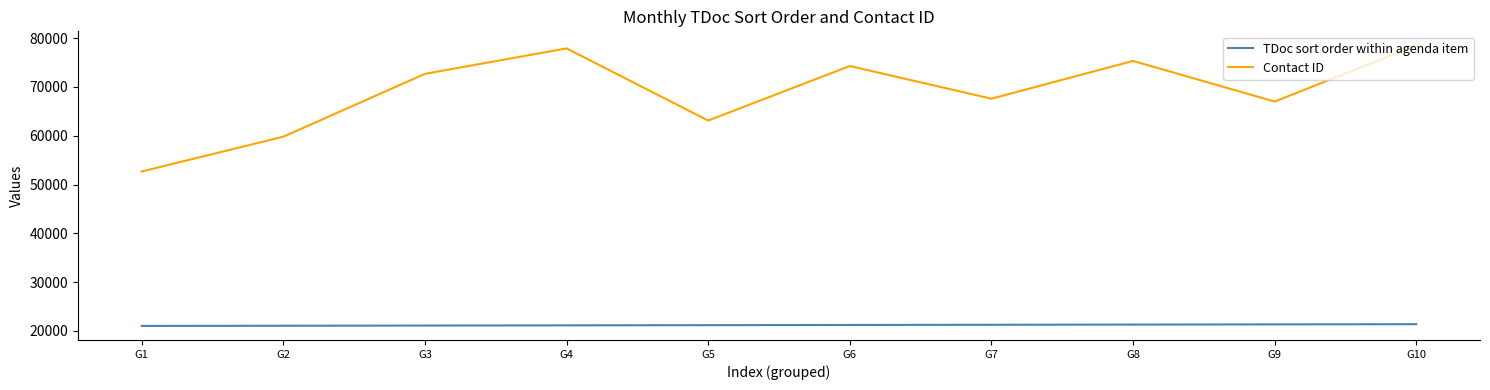

What is the difference between the second highest and second lowest values in the TDoc sort order within agenda item series?

280.0